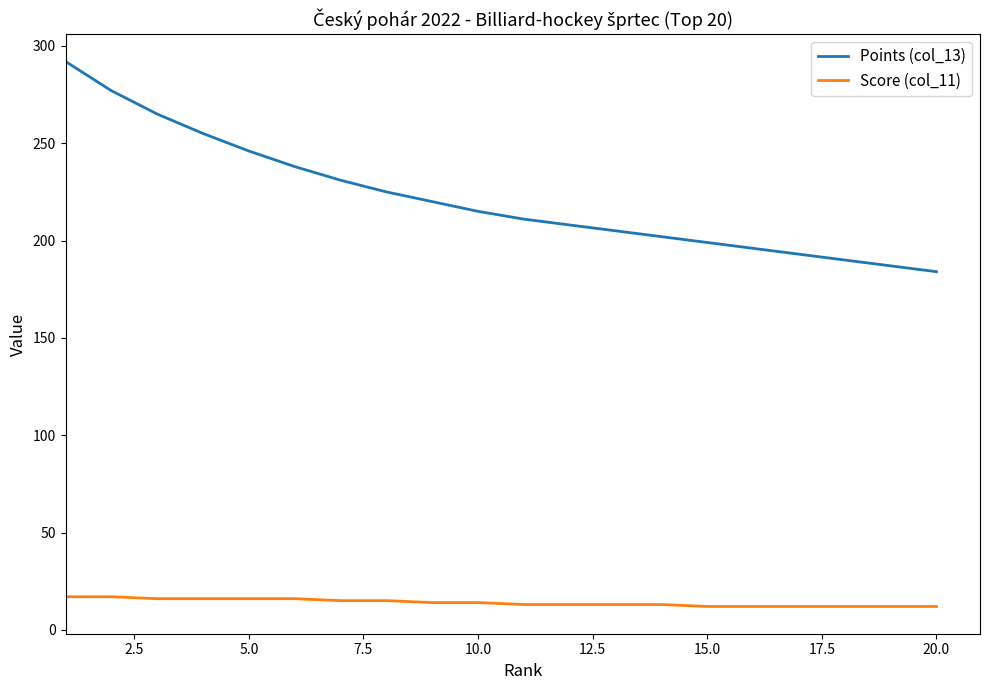

At how many categories does at least one series exceed 270?

2